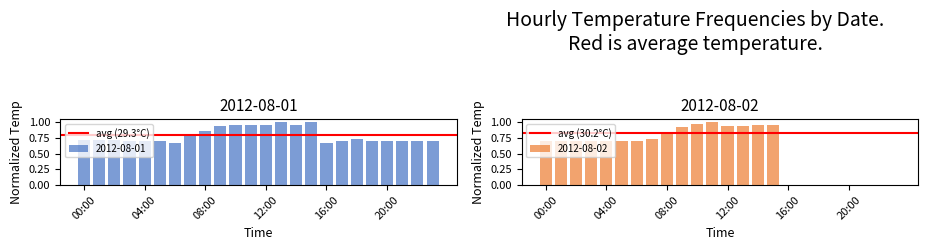

What is the average value of the 2012-08-01 series?

0.8